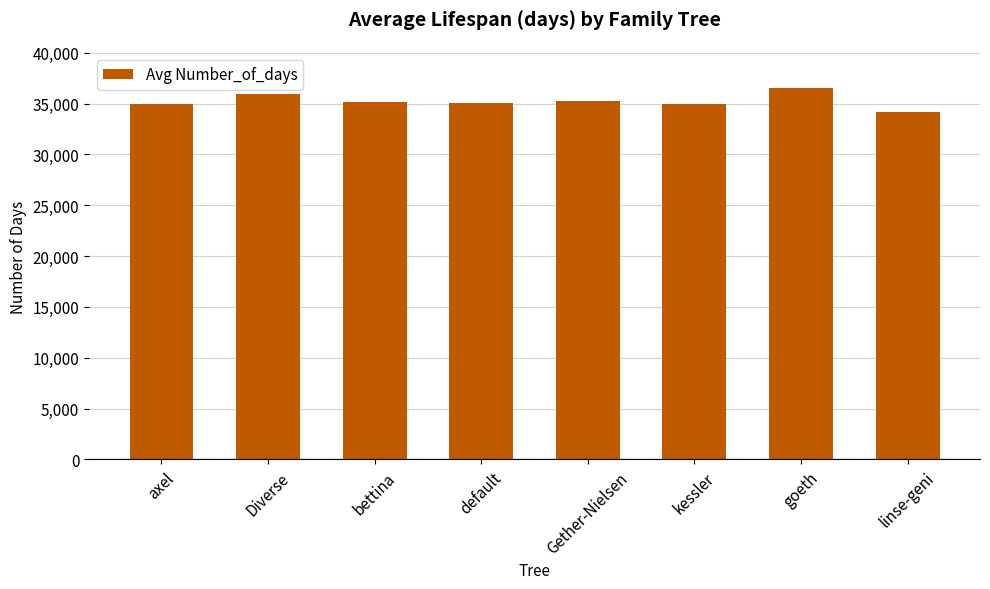

Is it true that the value at bettina is 46640?

False